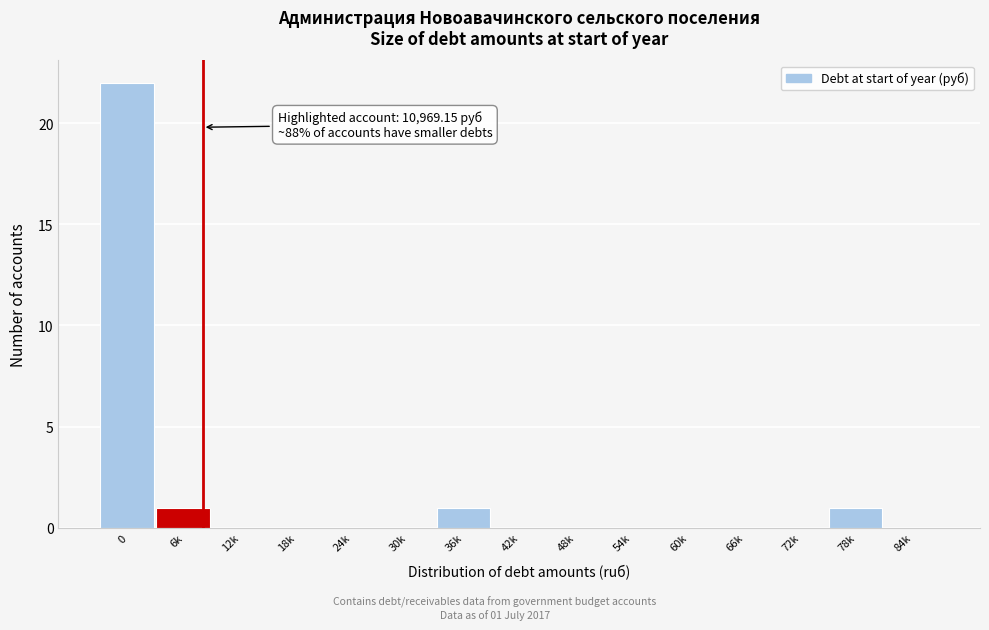

Reading left to right, list all the values displayed in this chart.

0=22	6k=1	12k=0	18k=0	24k=0	30k=0	36k=1	42k=0	48k=0	54k=0	60k=0	66k=0	72k=0	78k=1	84k=0